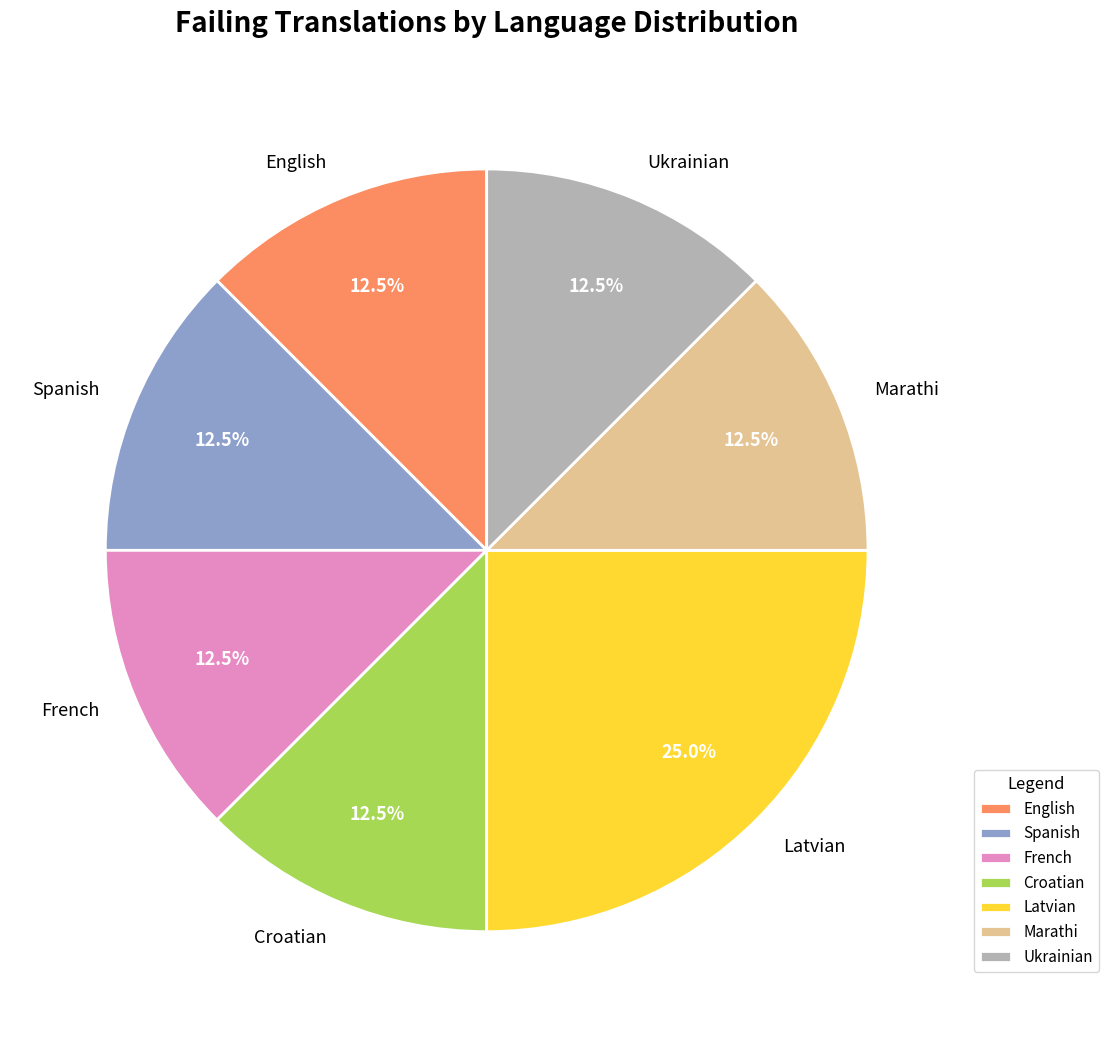

What is the largest slice in the pie chart?

Latvian